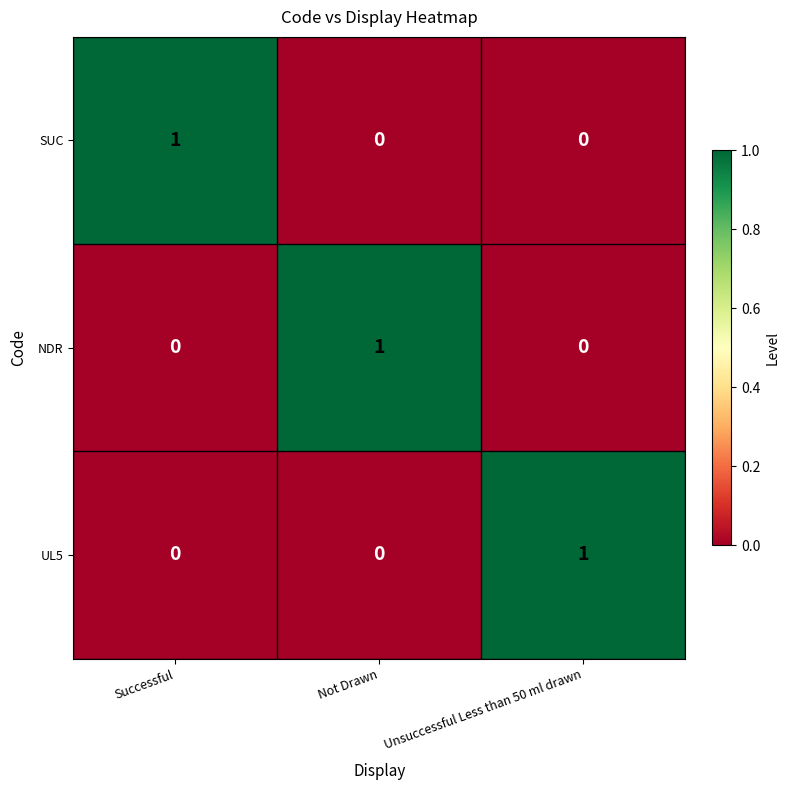

How many NDR values are between 0 and 1?

3